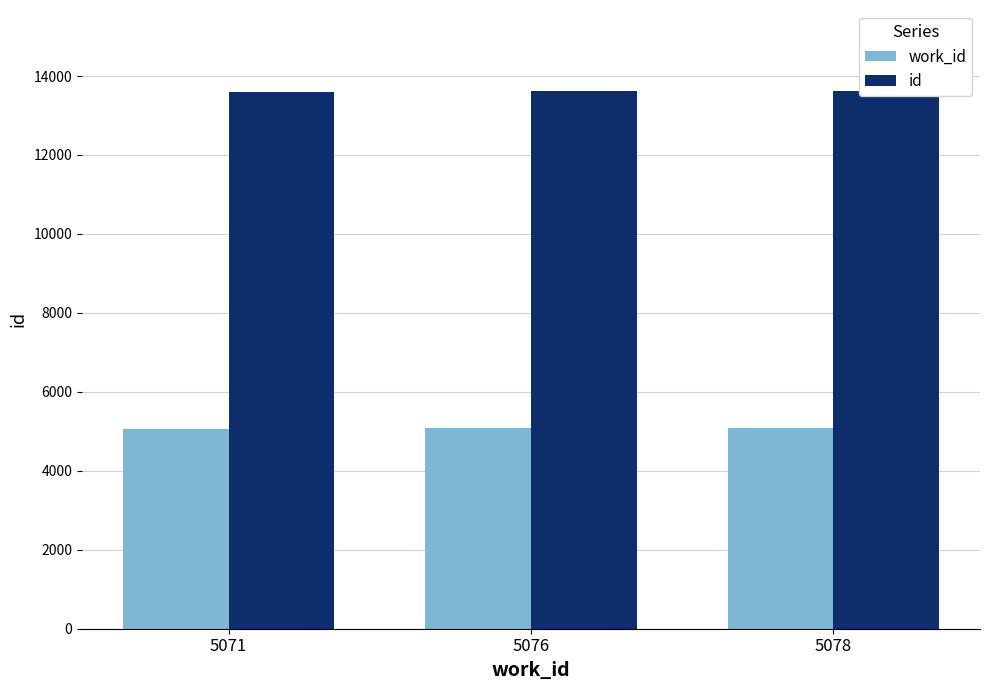

Count the number of categories in the chart.

3